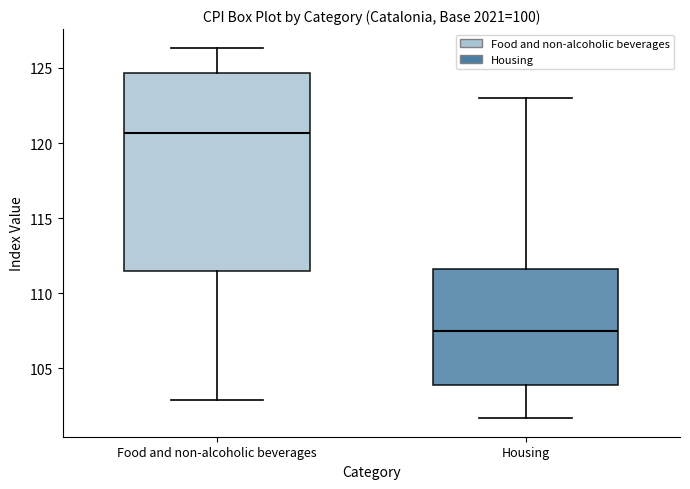

Reading left to right, transcribe this box plot: for each box, give where its median line is, the range the box spans, and where its two whiskers end, as read against the y-axis. The values are not printed on the chart, so give them approximately, as read against the axis.

Food and non-alcoholic beverages: median 120.5, box 111.5 to 124.5, whiskers 103.0 to 126.5
Housing: median 107.5, box 104.0 to 111.5, whiskers 101.5 to 123.0